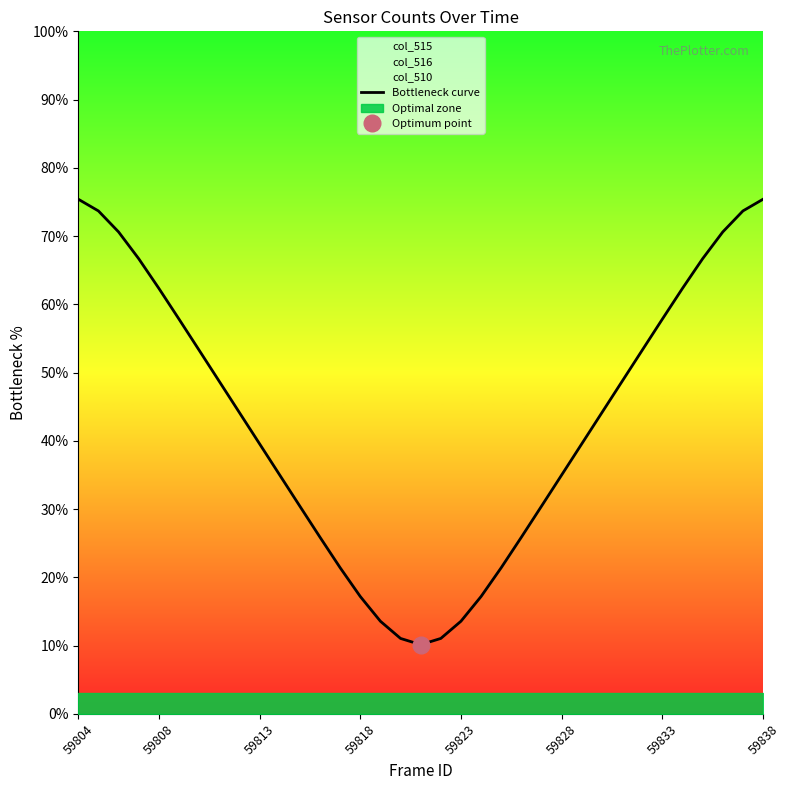

What is the difference between the maximum and minimum values?

65.3